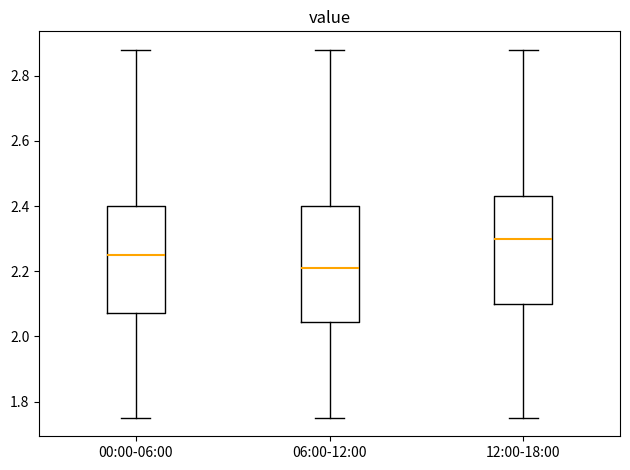

Where does the lower whisker of the box for 06:00-12:00 end on the y-axis? The values are not printed on the chart, so give them approximately, as read against the axis.

1.76